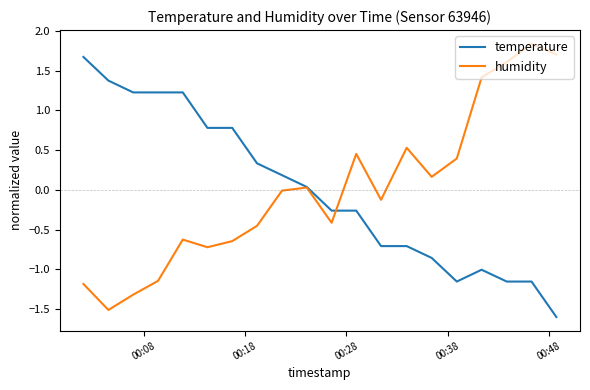

What is the lowest value of the temperature series?

-1.6